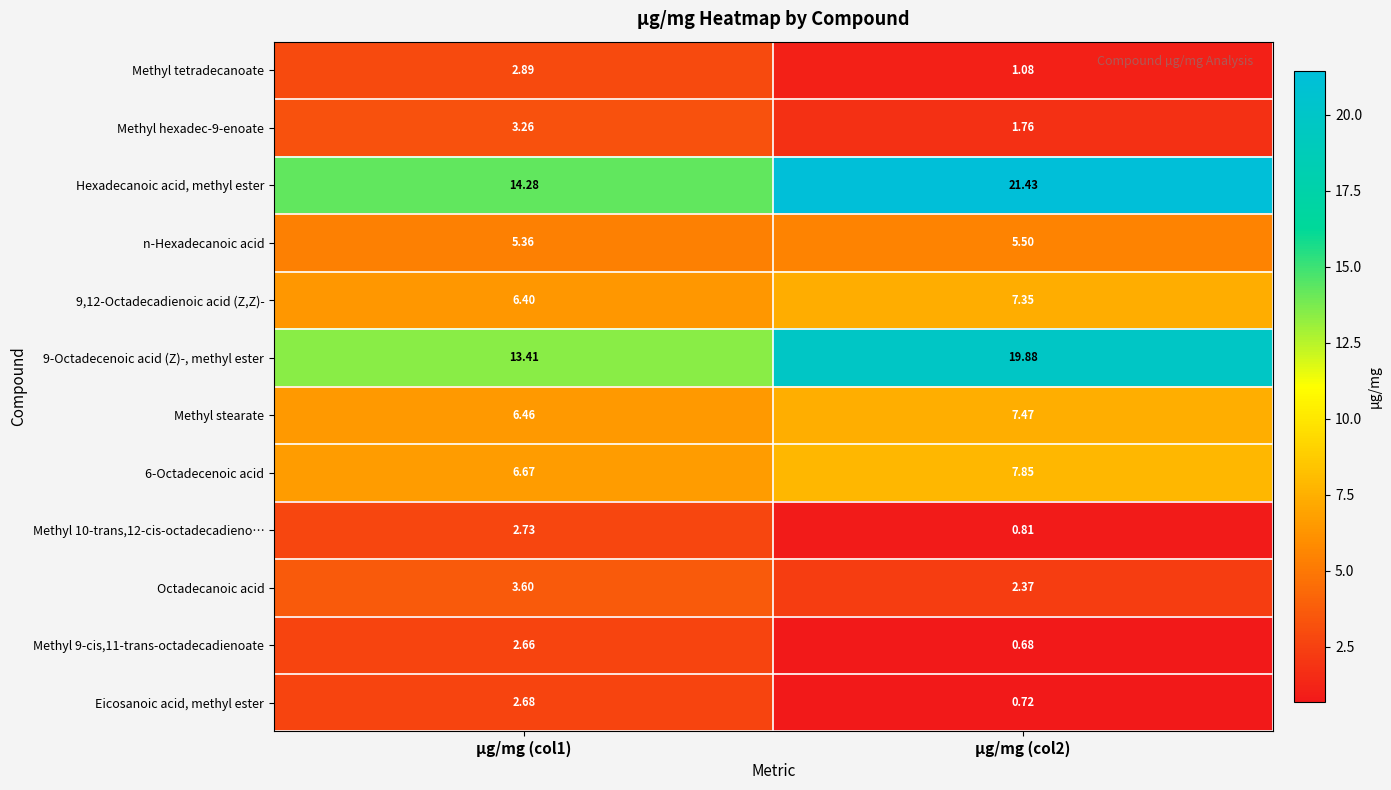

How many data points does each series have?

2